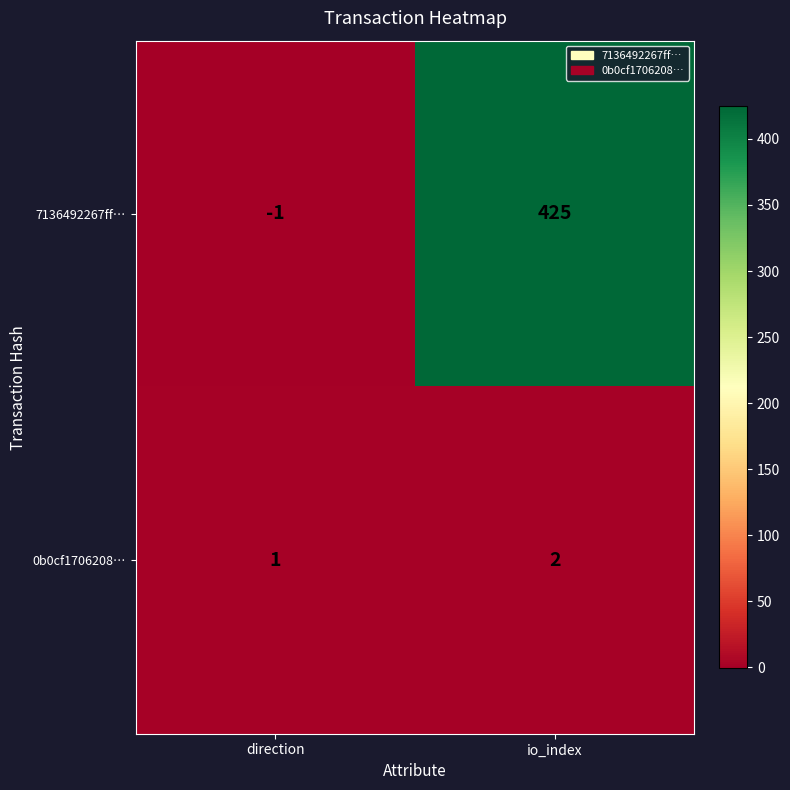

What is the maximum value shown in the chart?

425